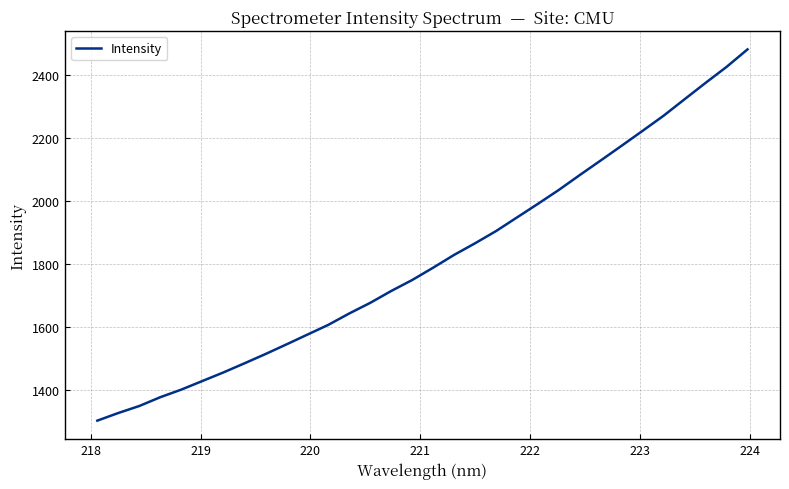

What is the greatest value displayed?

2481.0